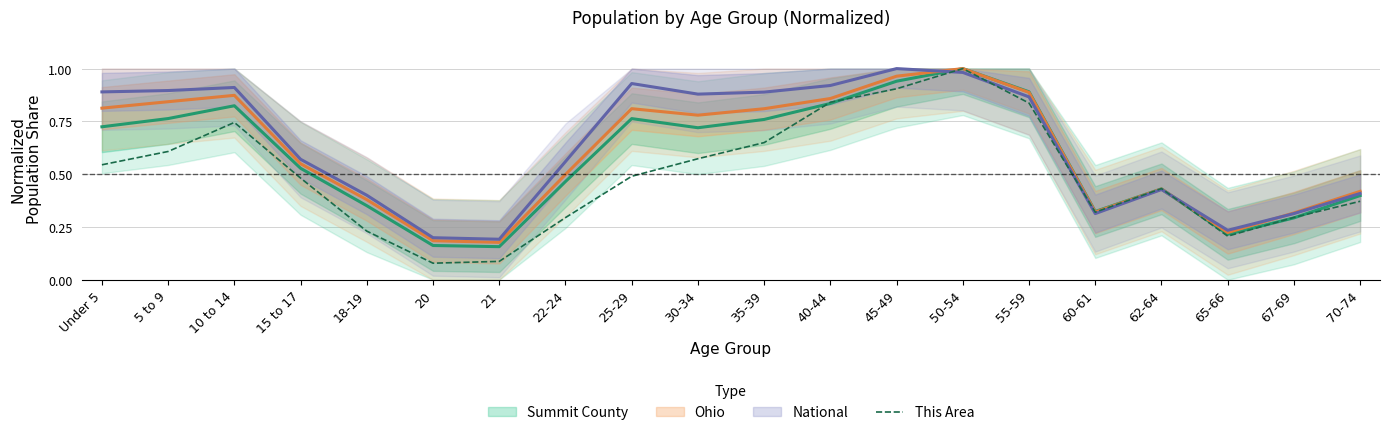

The This Area series shows 0.6 at 70-74. True or false?

False